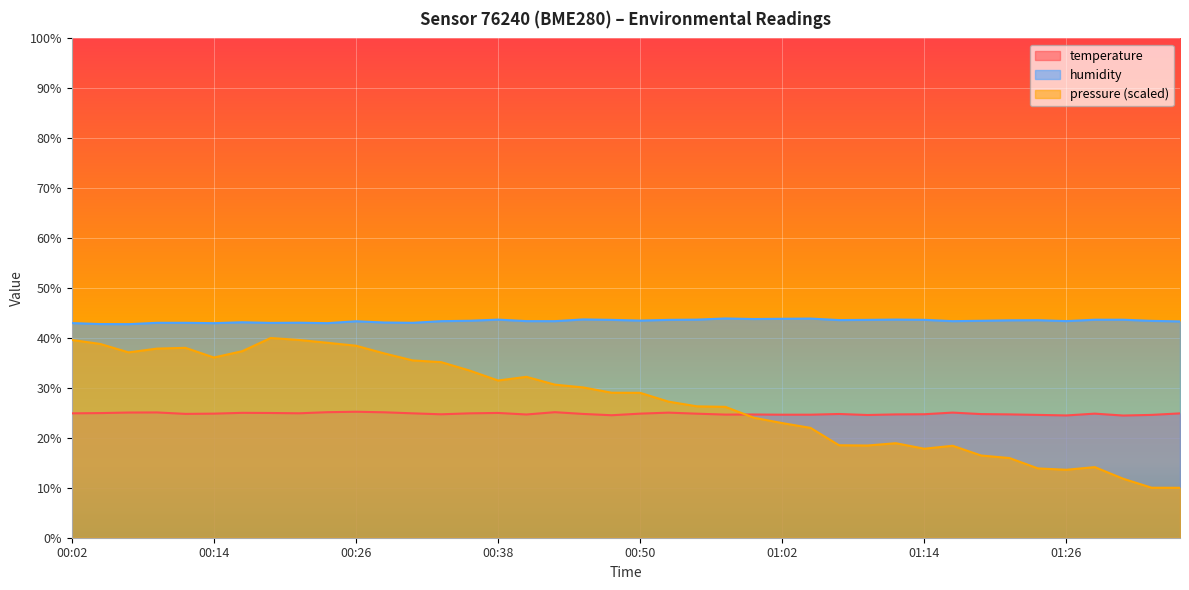

Which series has the largest total across all categories?

humidity